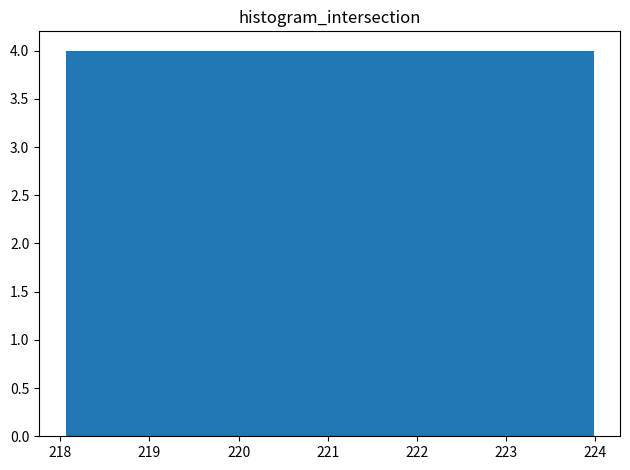

Reading left to right, transcribe this chart: for each bar, give the range it covers on the x-axis and its height. Neither the bar edges nor the heights are printed on the chart, so give them approximately, as read against the axes.

218.1 to 218.8: 4
218.8 to 219.5: 4
219.5 to 220.3: 4
220.3 to 221.0: 4
221.0 to 221.8: 4
221.8 to 222.5: 4
222.5 to 223.2: 4
223.2 to 224.0: 4